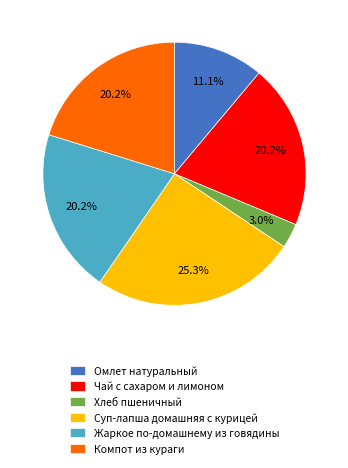

The Компот из кураги slice represents 11% of the pie. True or false?

False